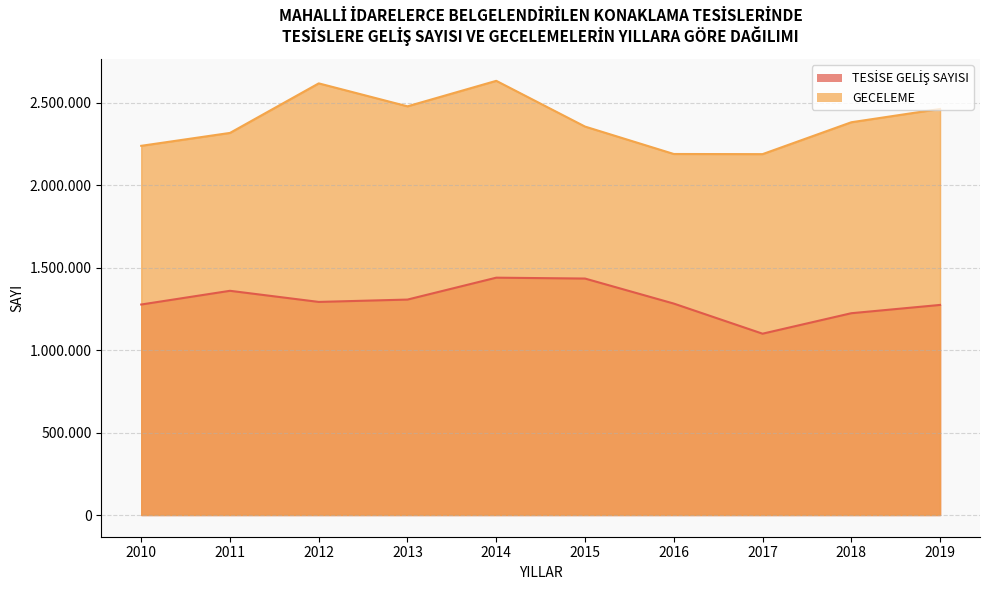

What is the difference between the maximum and minimum values in the GECELEME series?

444529